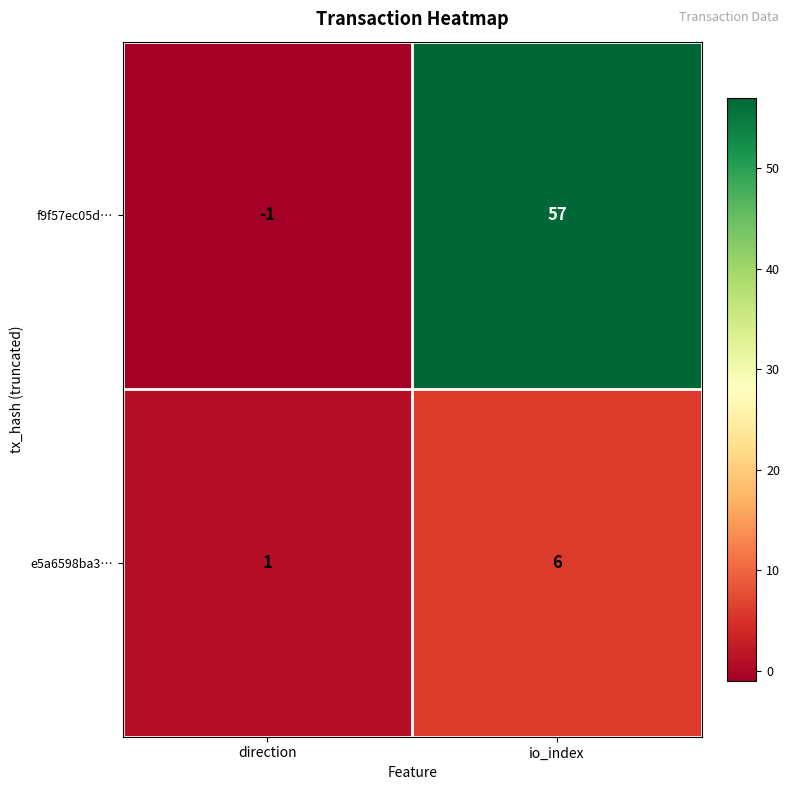

What is the sum of the f9f57ec05d… values at io_index and direction?

56